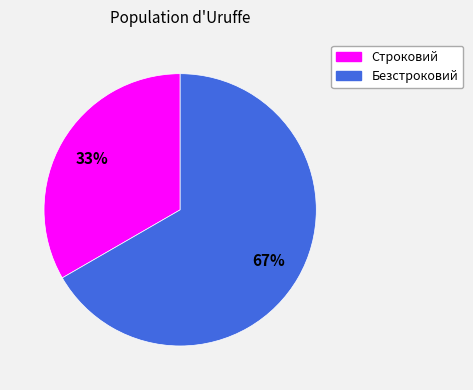

To the nearest percent, what percentage of the pie is Строковий?

33%